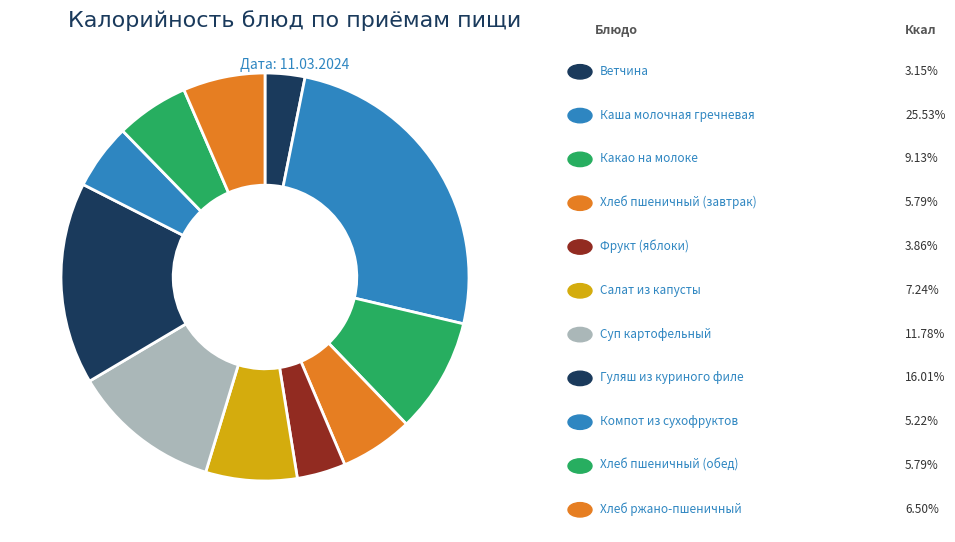

Count the number of slices in the pie.

11